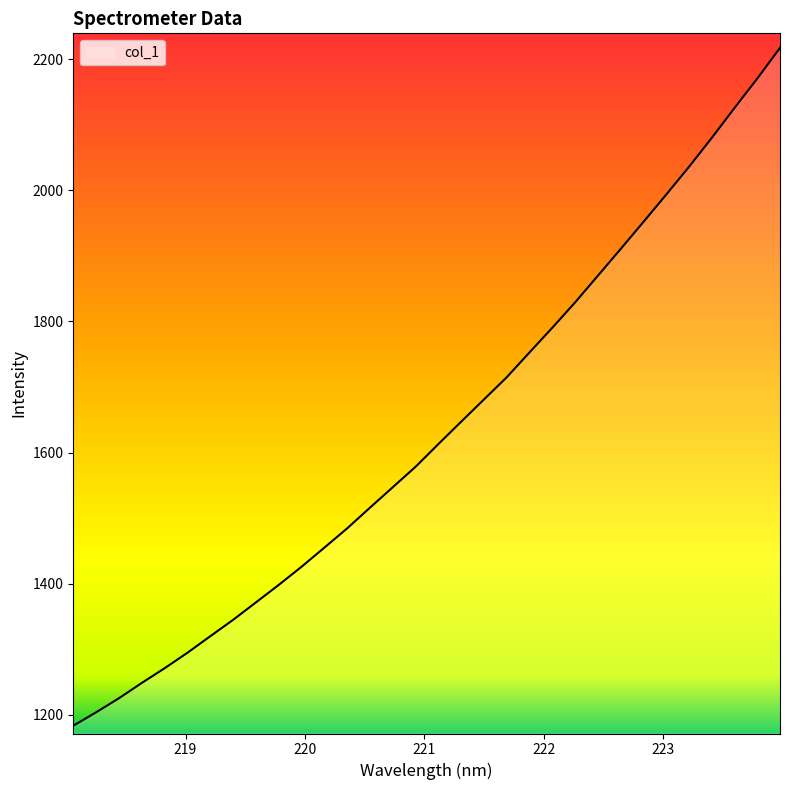

What is the maximum value shown in the chart?

2217.2